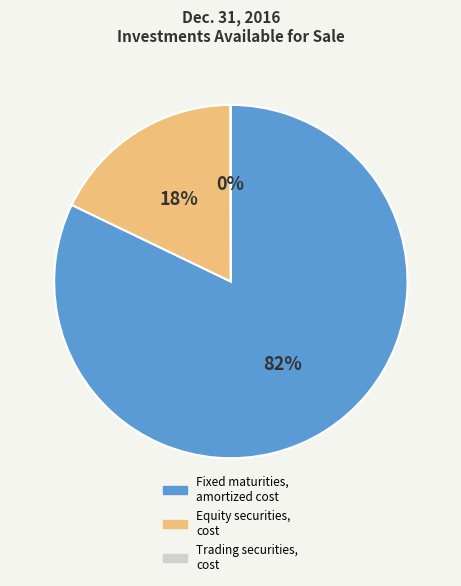

To the nearest percent, what is the combined percentage of Fixed maturities, amortized cost and Equity securities, cost?

100%